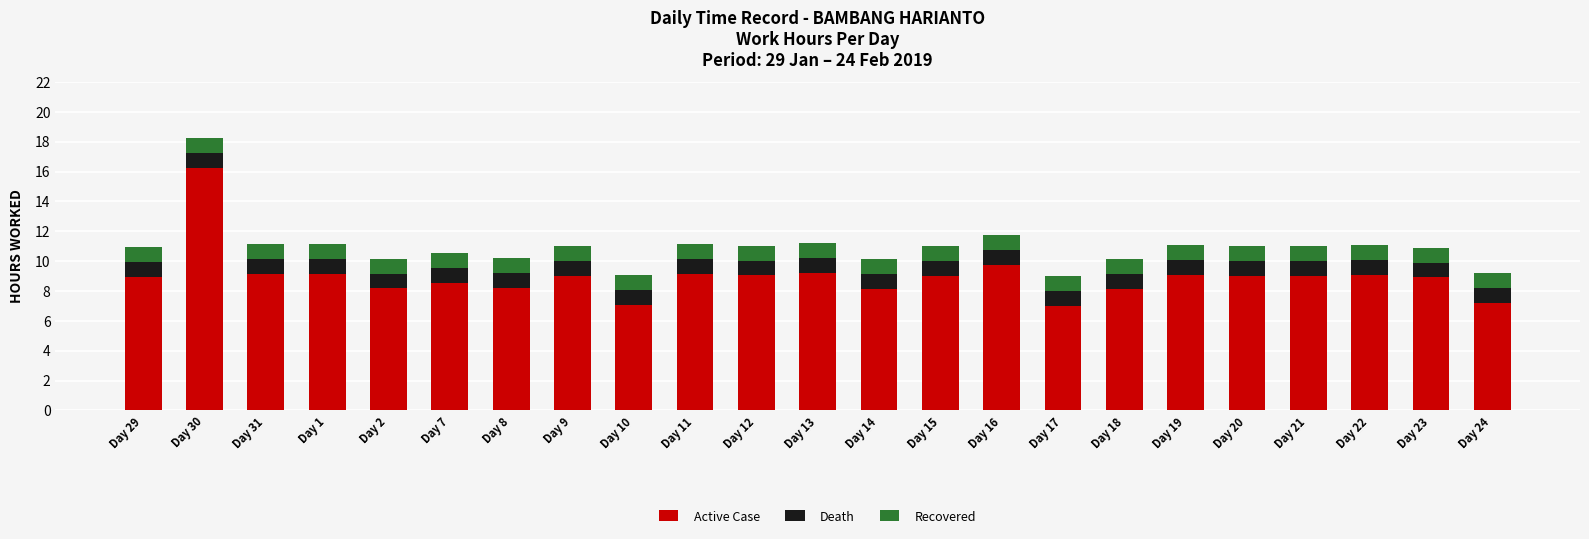

Where is Active Case nearest to the value 11?

Day 16